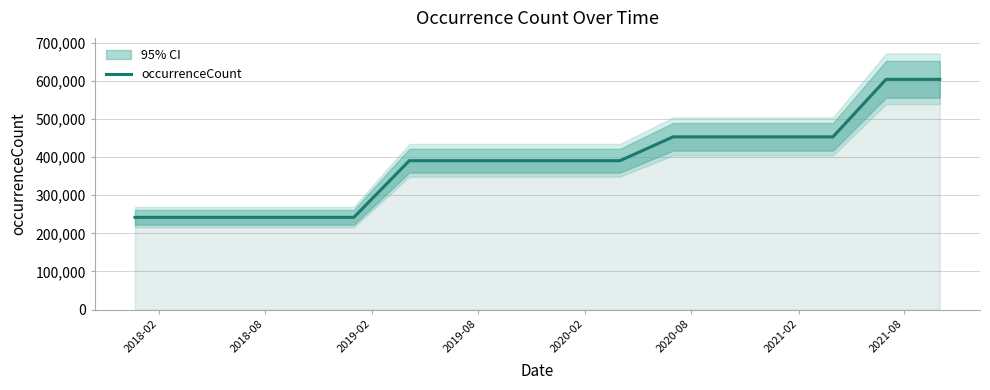

Is it true that the value at 2020-08 is 689179?

False